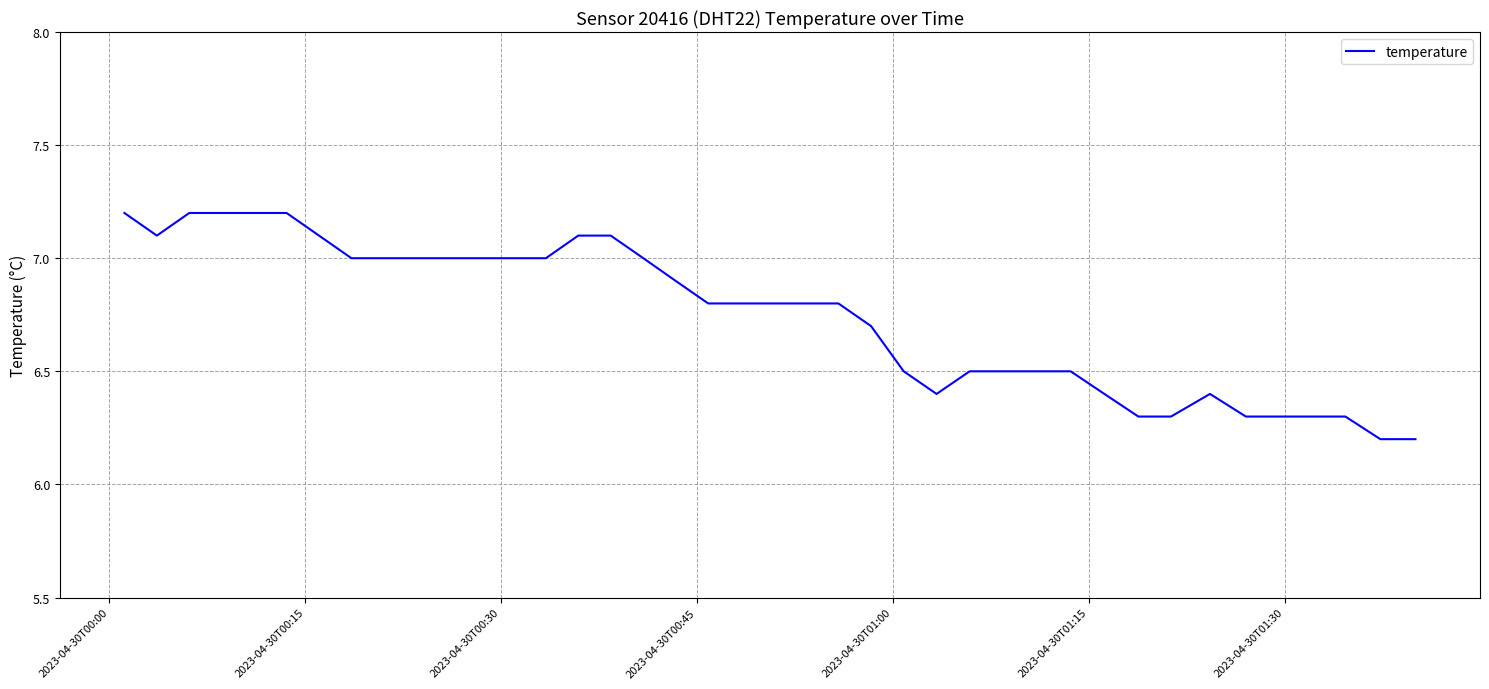

What is the difference between the maximum and minimum values?

1.0